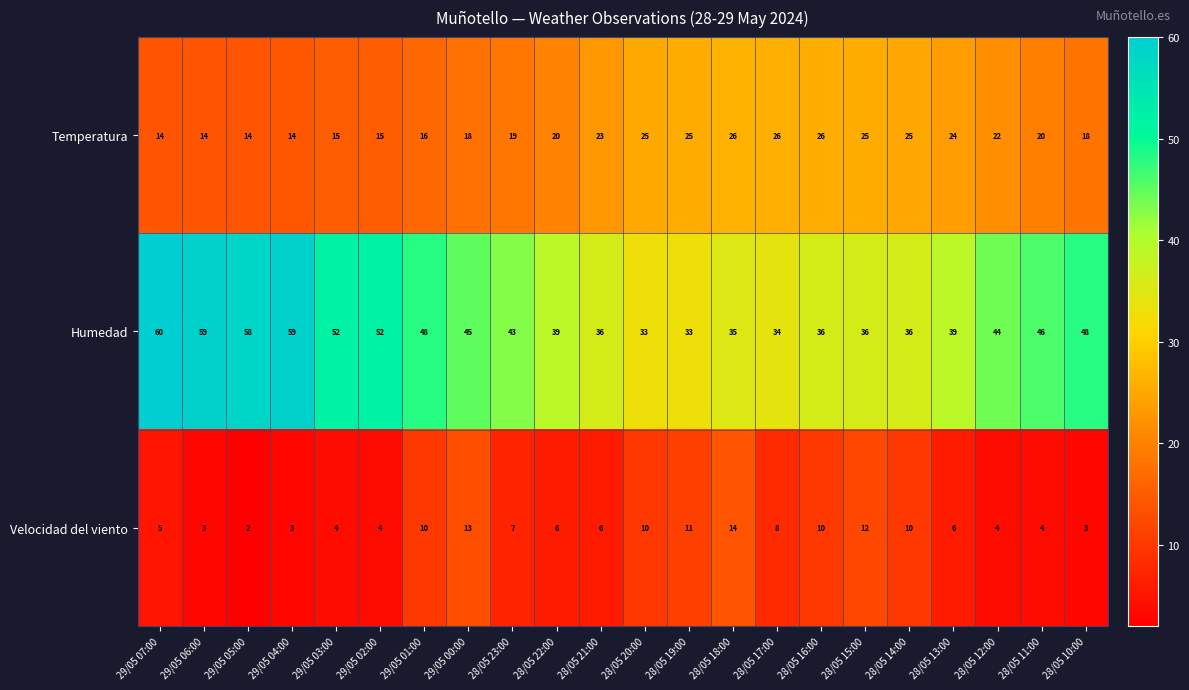

What is the smallest value displayed?

2